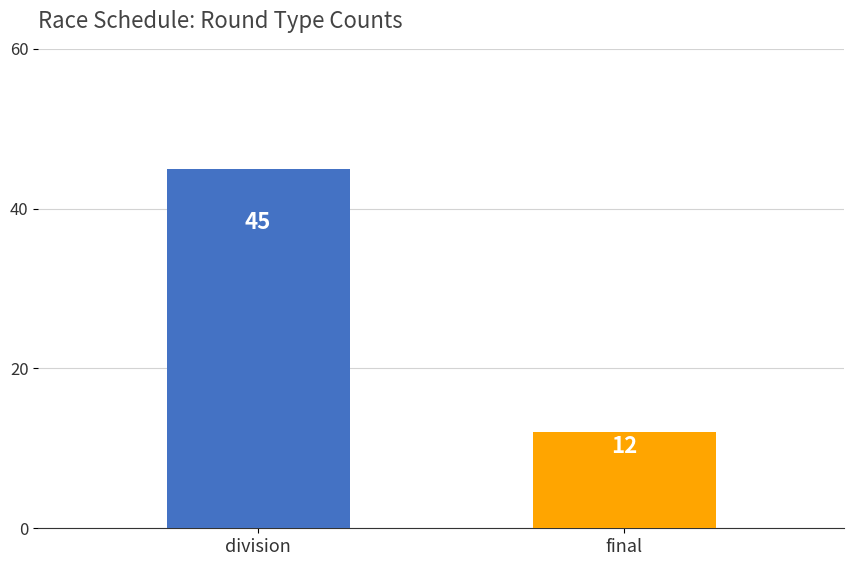

What is the smallest value displayed?

12